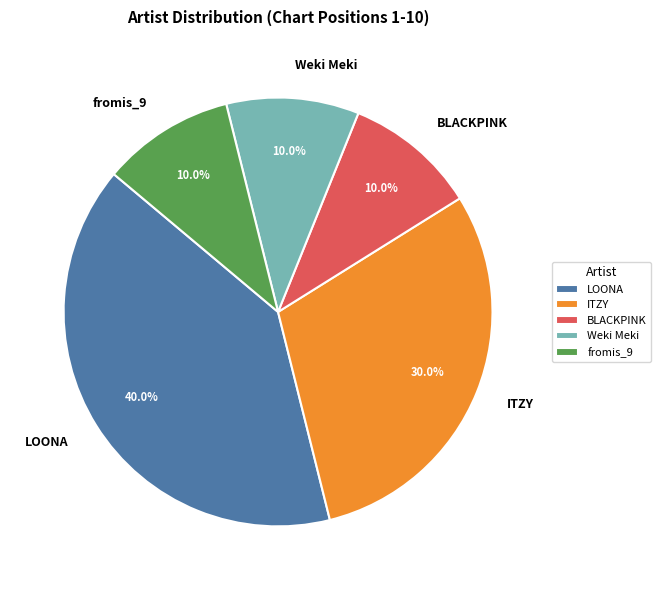

What is the largest slice in the pie chart?

LOONA